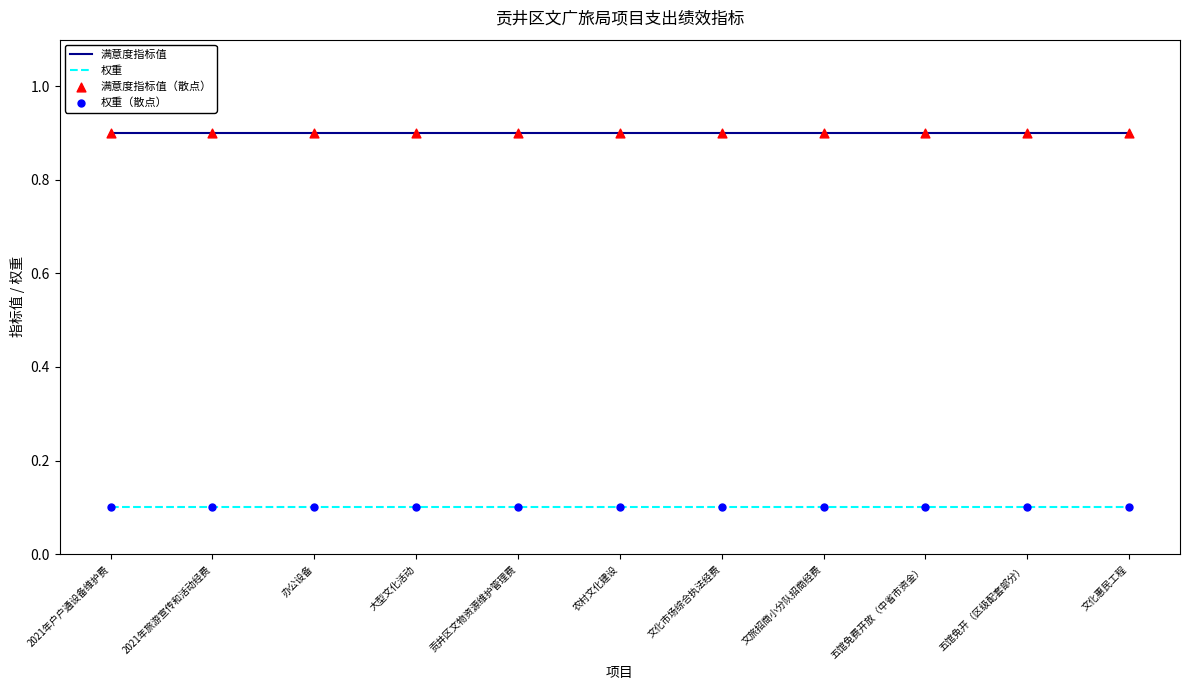

What is the maximum value for 满意度指标值?

0.9